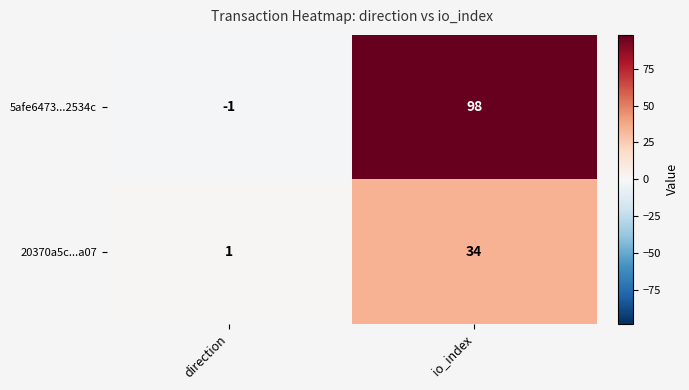

Which series has the widest spread of values?

5afe6473...2534c